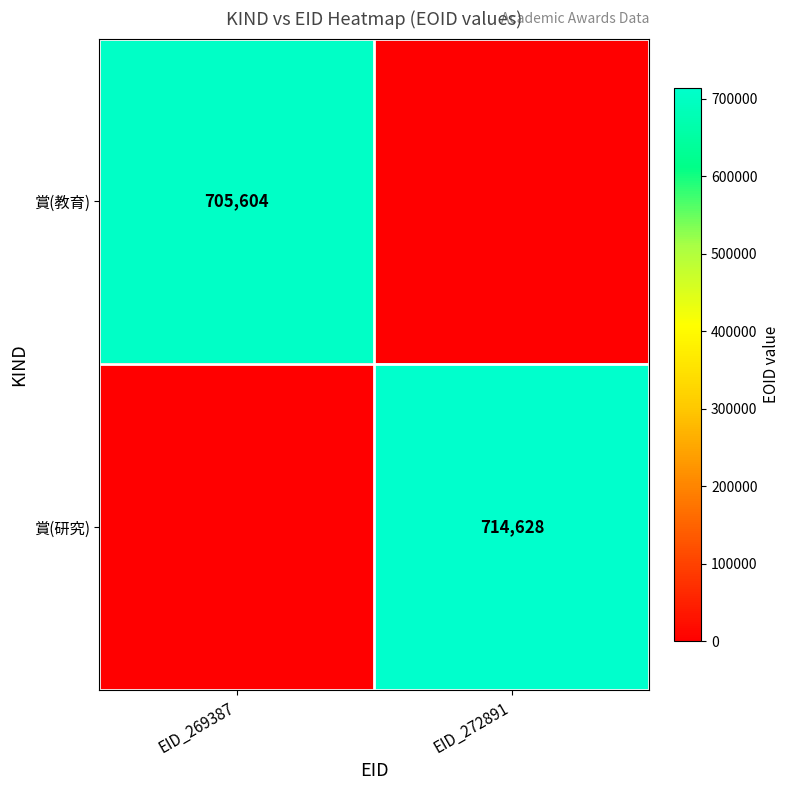

Is it true that 賞(研究) equals 714628 at EID_272891?

True